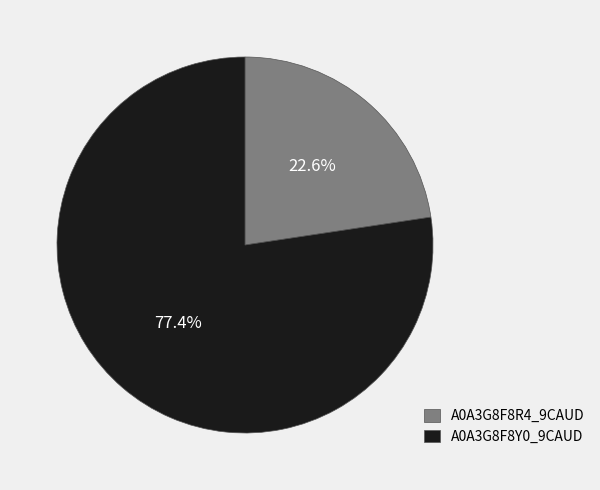

Combined, do A0A3G8F8R4_9CAUD and A0A3G8F8Y0_9CAUD account for over 50%?

Yes